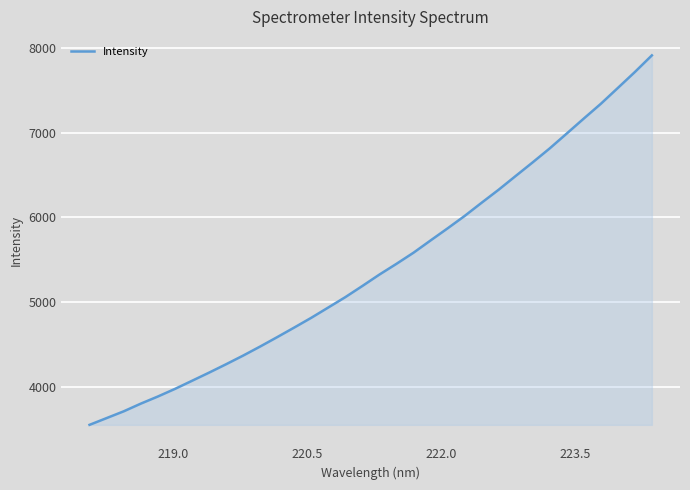

What is the minimum value shown in the chart?

3548.6